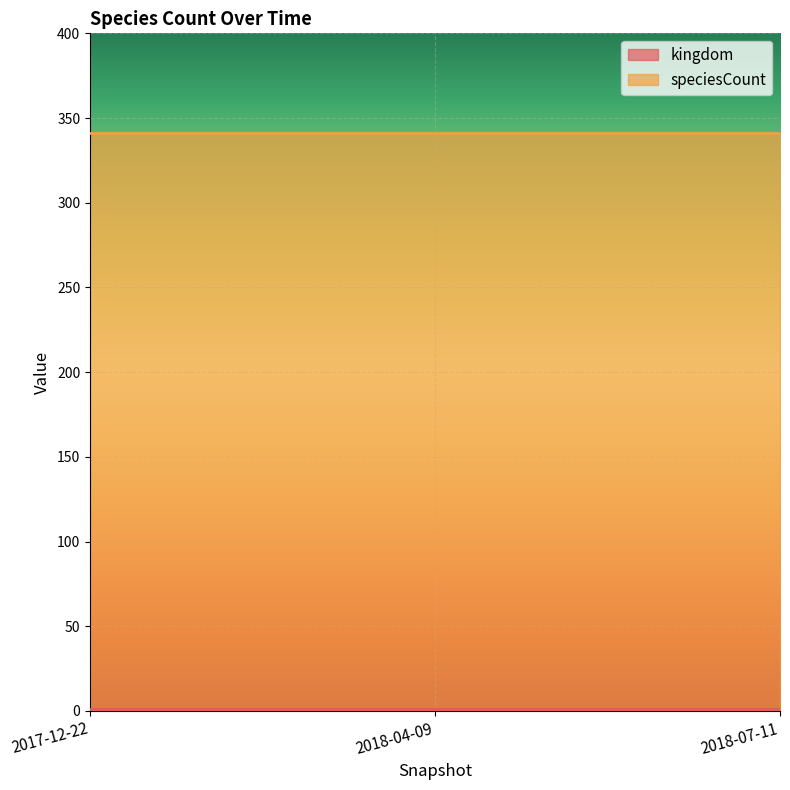

What value does the kingdom series have at 2018-07-11?

1